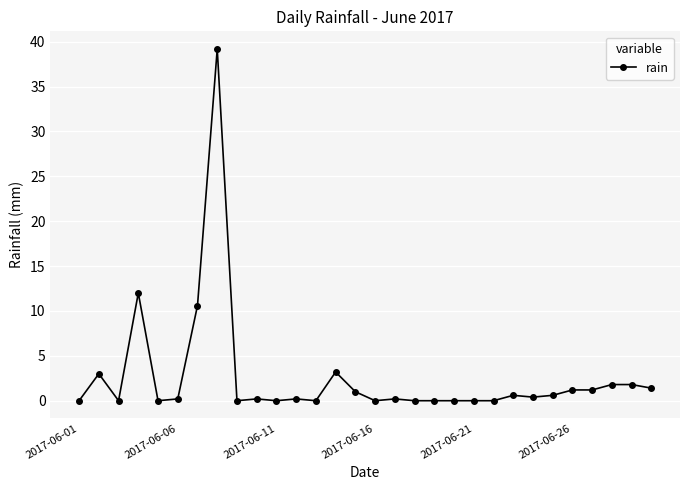

What is the greatest value displayed?

39.2